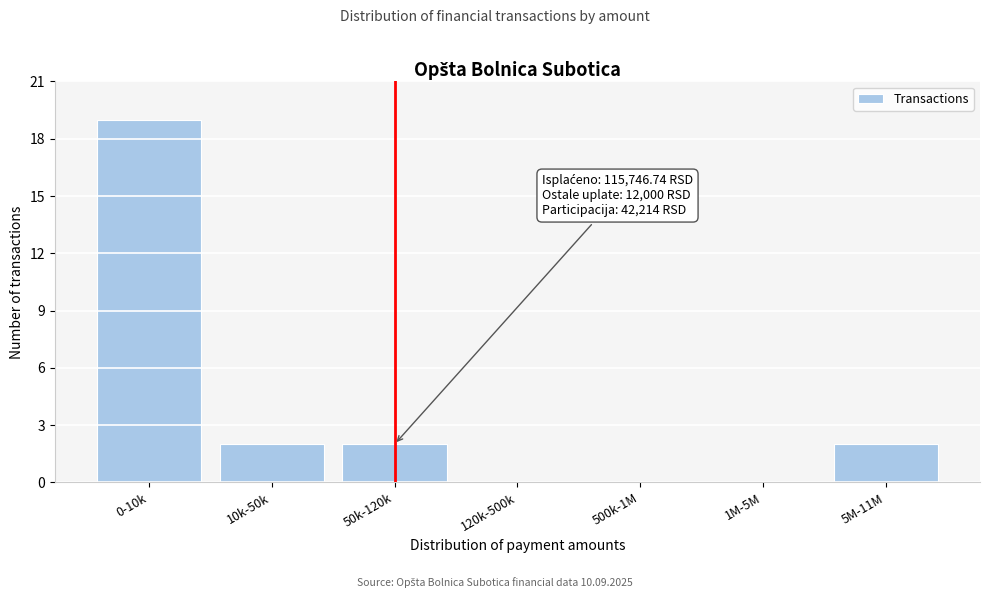

Reading right to left, extract all data points from this chart.

5M-11M=2	1M-5M=0	500k-1M=0	120k-500k=0	50k-120k=2	10k-50k=2	0-10k=19